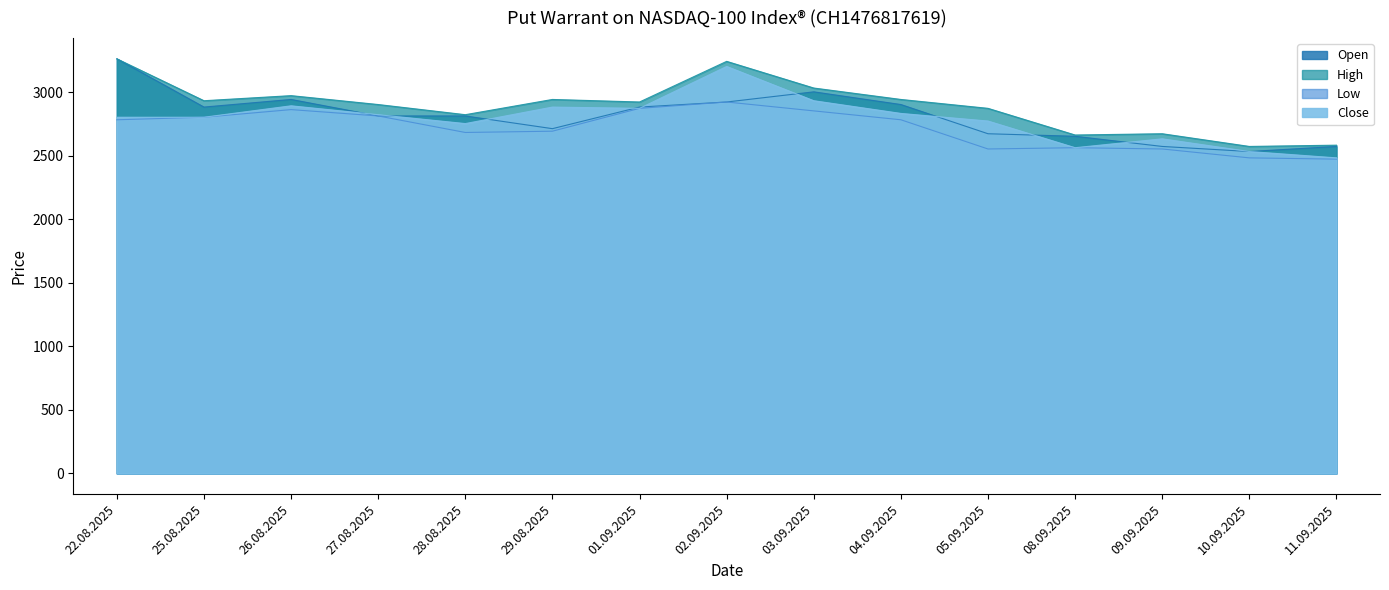

What is the sum of the Low values at 05.09.2025 and 09.09.2025?

5110